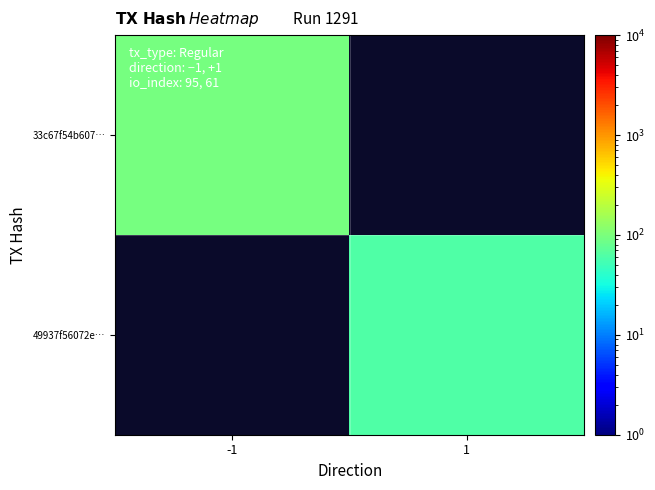

Rank the categories by 49937f56072e… value from lowest to highest.

-1, 1